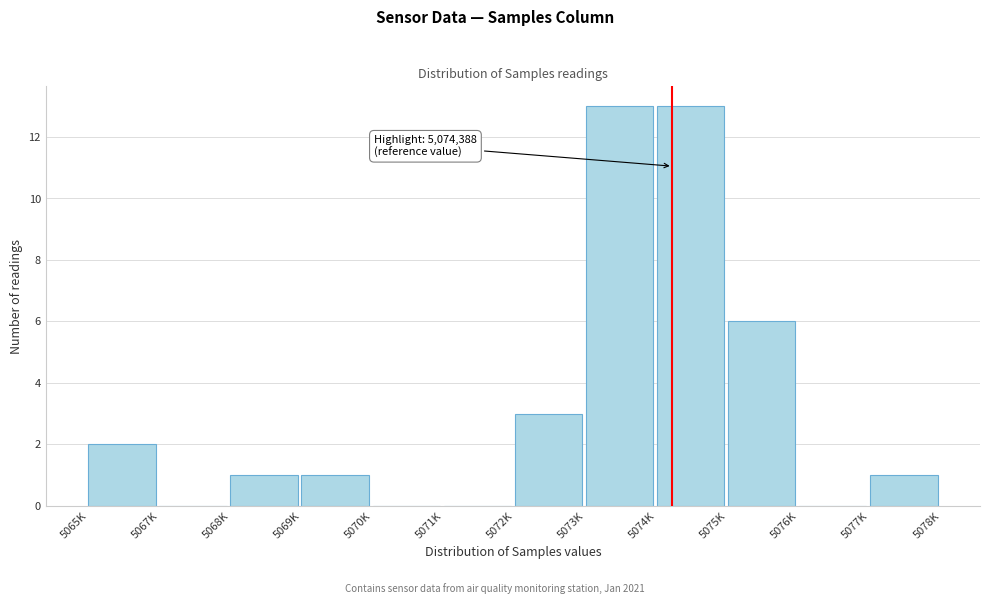

Reading left to right, transcribe all the data shown in this chart.

5065K=2	5067K=0	5068K=1	5069K=1	5070K=0	5071K=0	5072K=3	5073K=13	5074K=13	5075K=6	5076K=0	5077K=1